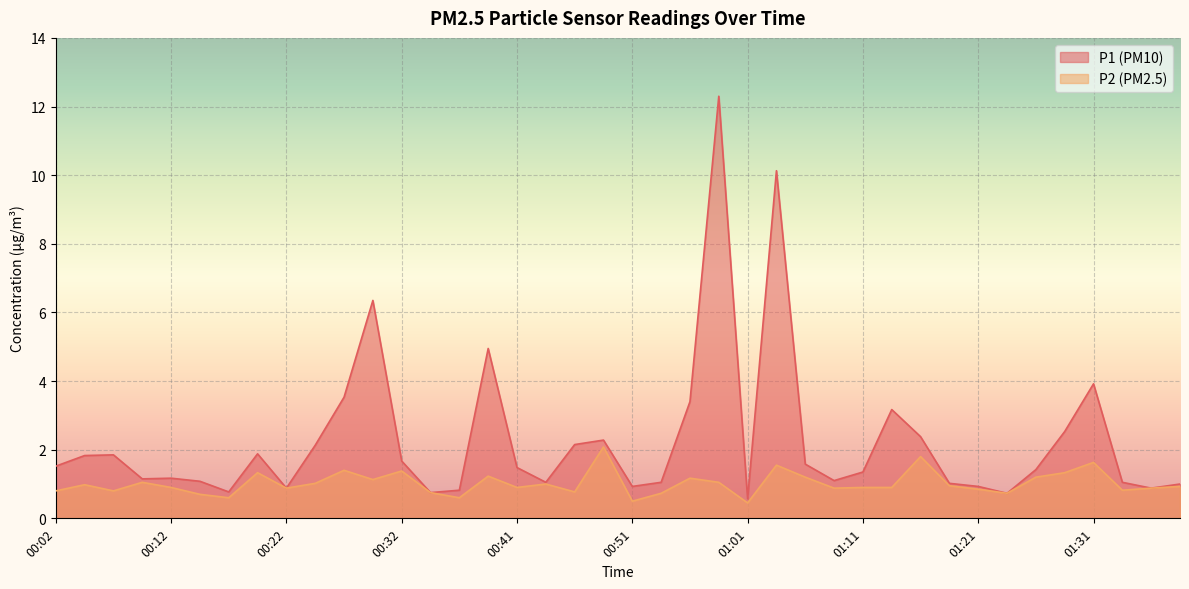

At which label does P2 reach its peak?

00:49